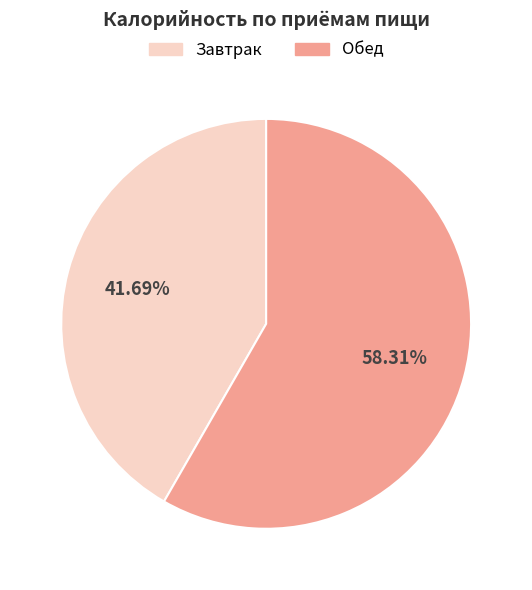

True or false: Обед accounts for 19% of the total.

False